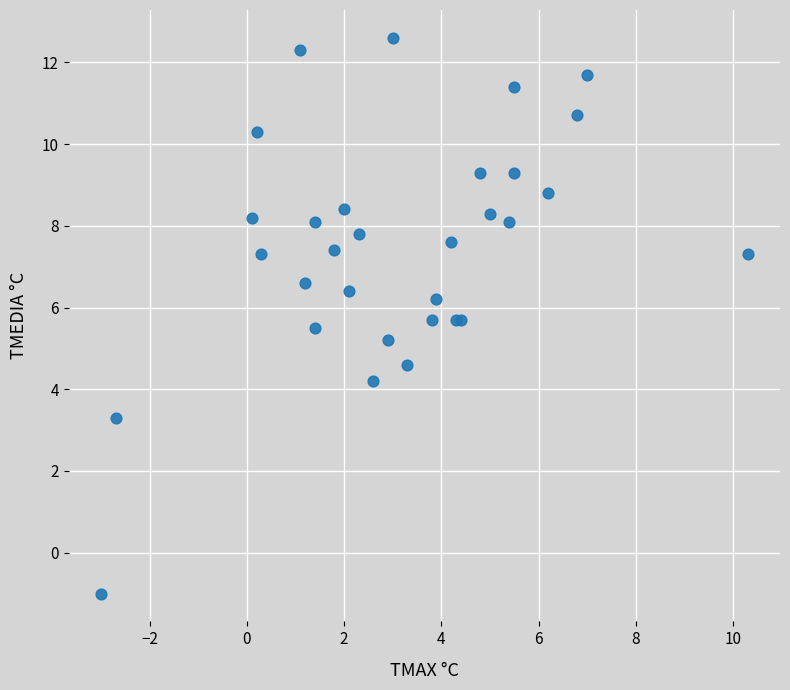

What Y value in the scatter plot is closest to 5?

5.2